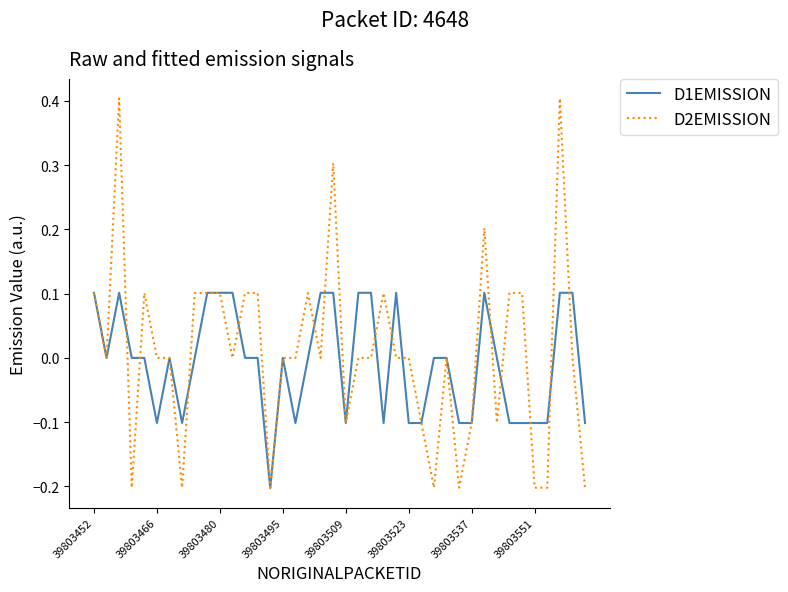

Which series has the widest spread of values?

D2EMISSION